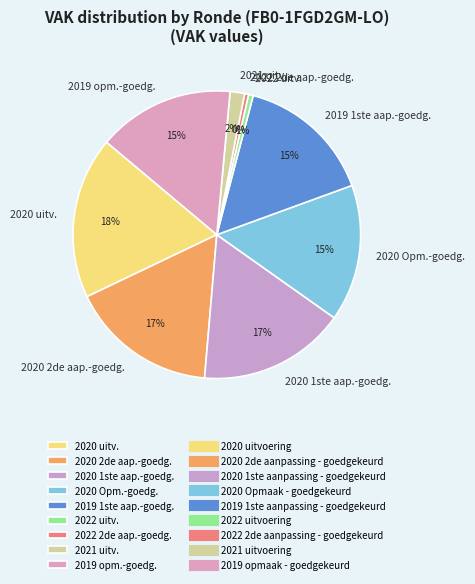

The 2020 Opm.-goedg. slice represents 5% of the pie. True or false?

False